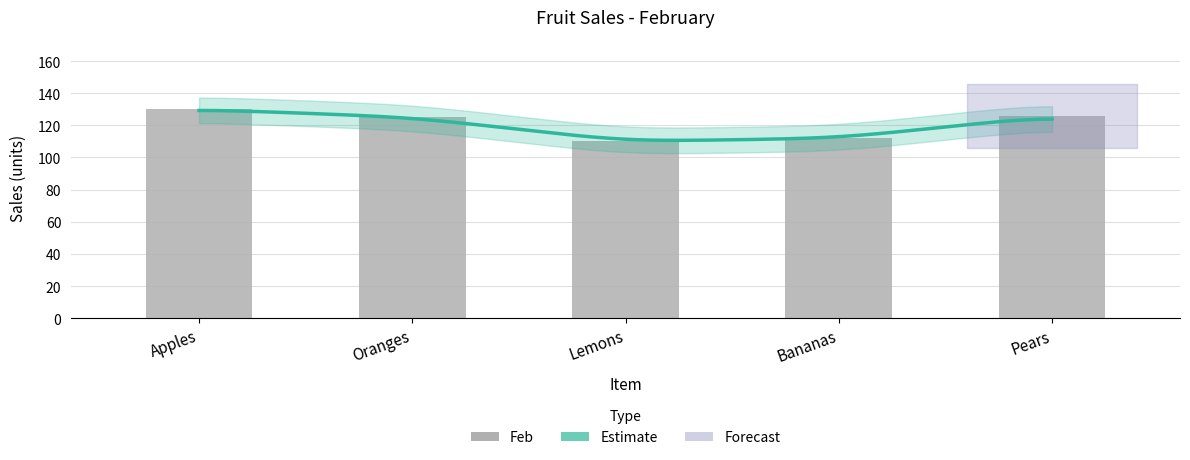

Reading left to right, list all the values displayed in this chart.

130	125	110	112	126